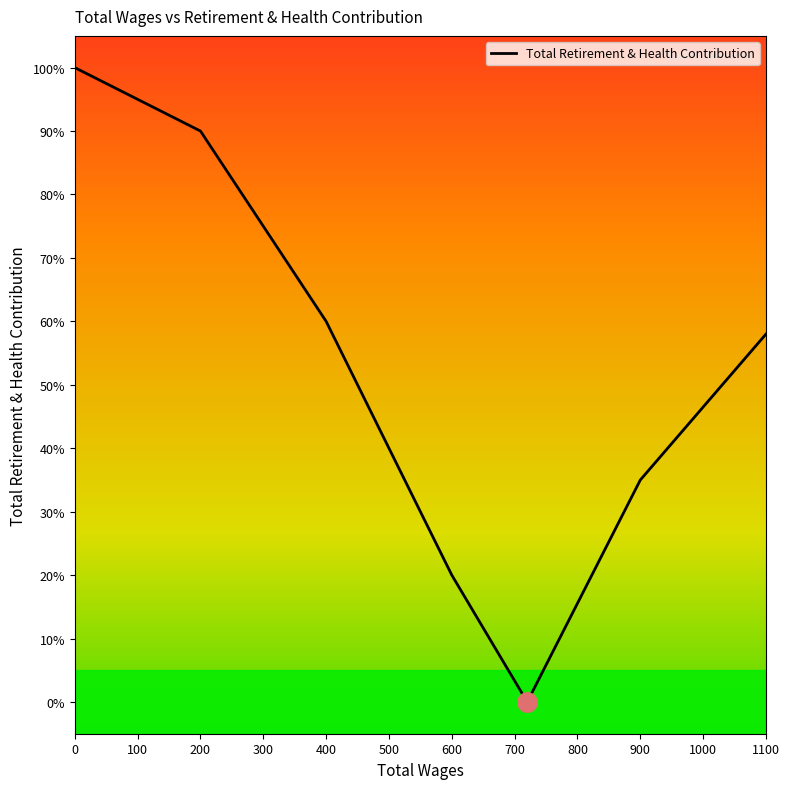

What value does the data have at 200?

0.9